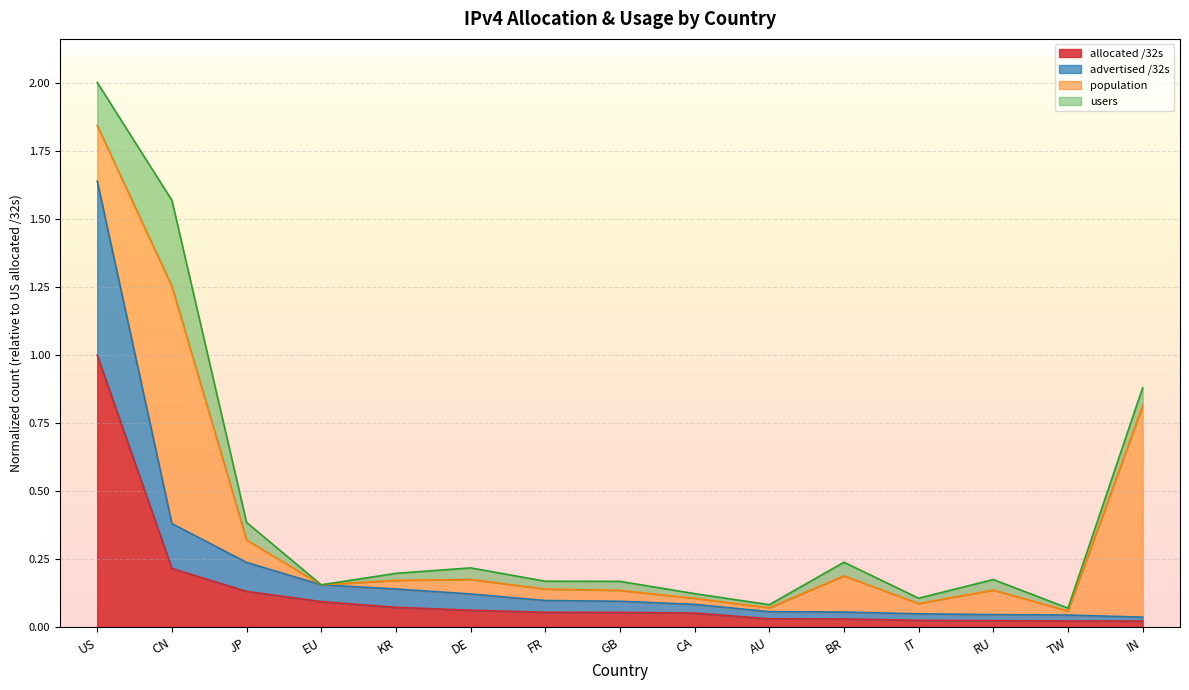

At which category is the sum across all series the highest?

US